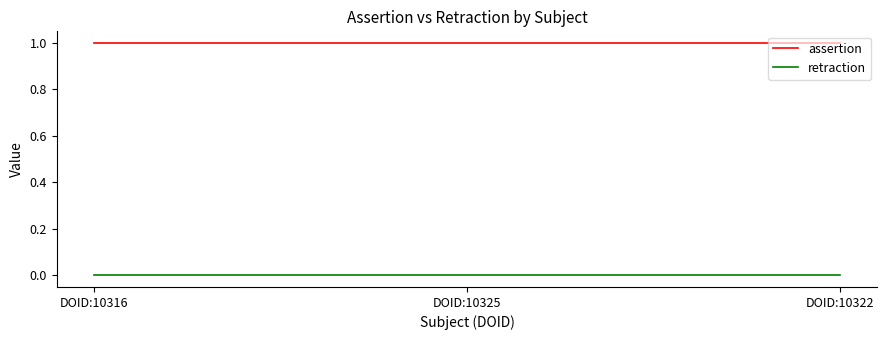

Rank the series by their maximum value, from lowest to highest.

retraction, assertion